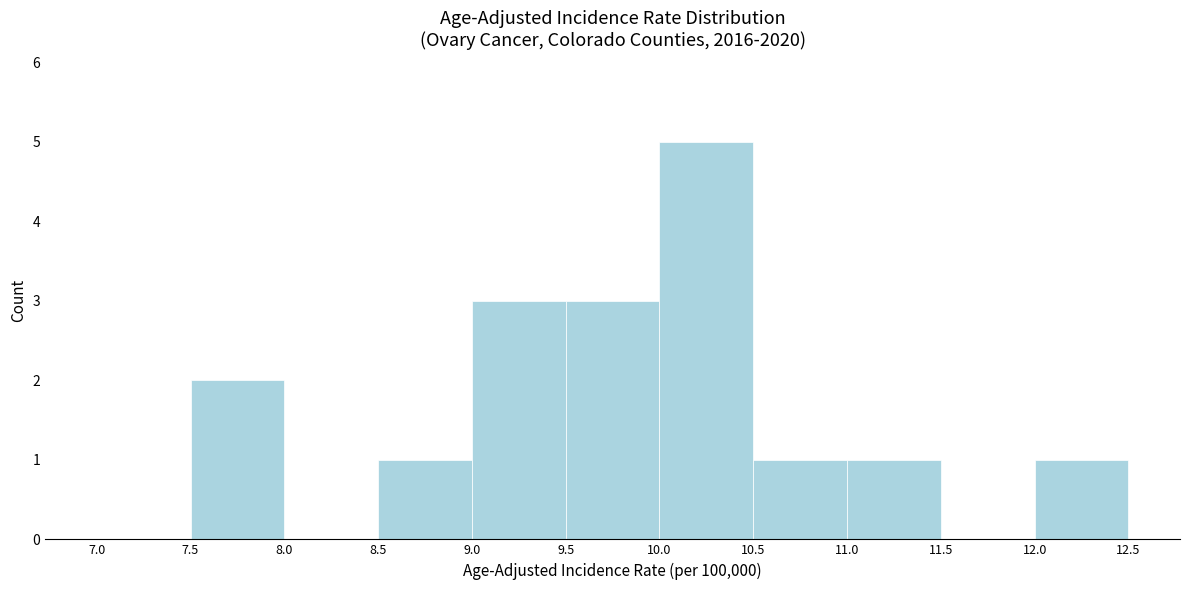

What is the height of the bar covering 9.5 to 10.0 on the x-axis? The values are not printed on the chart, so give them approximately, as read against the axis.

3